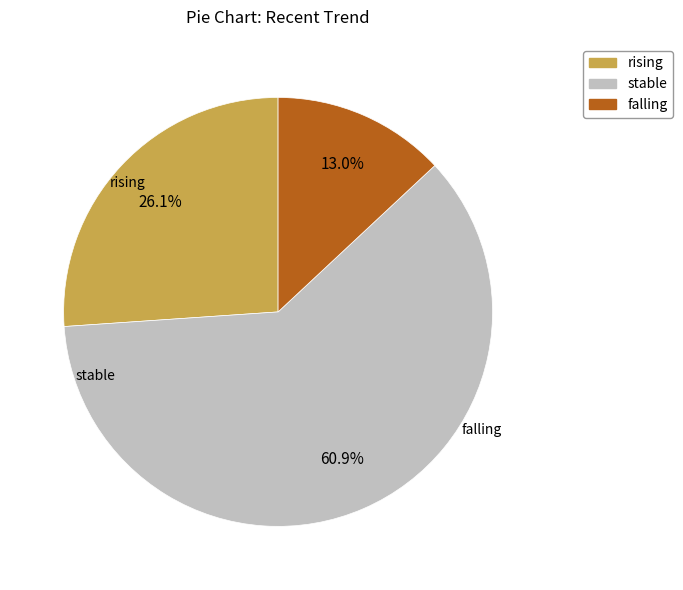

Is it true that rising is 37% of the pie?

False